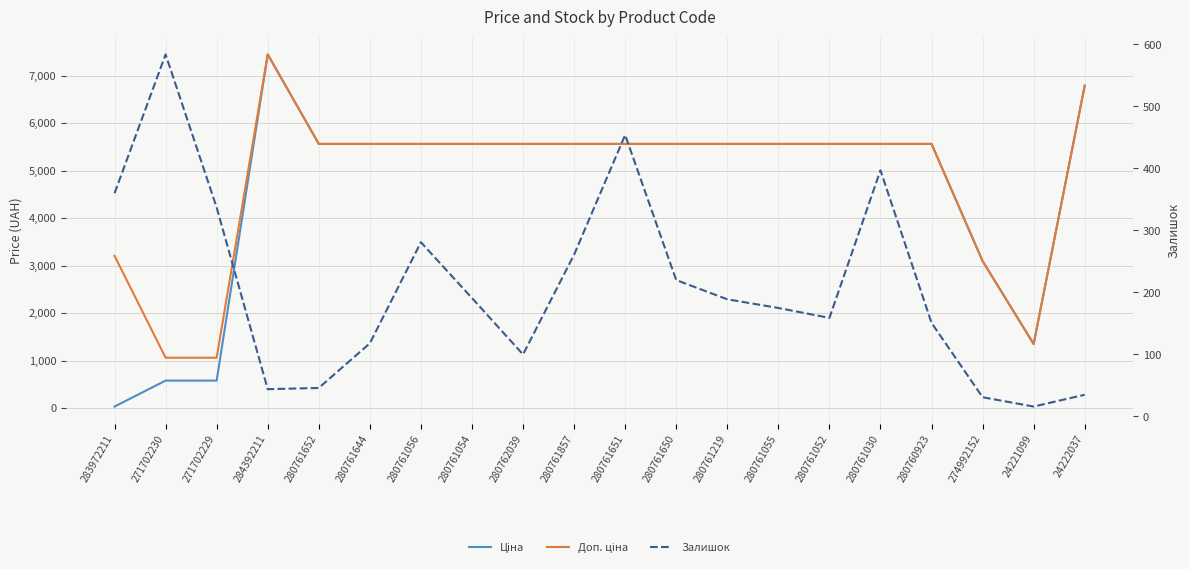

What is the highest value of the Ціна series?

7444.6